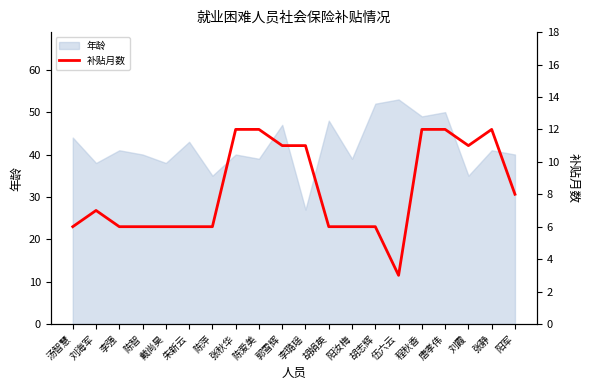

Count the values in the range 6 to 12.

19